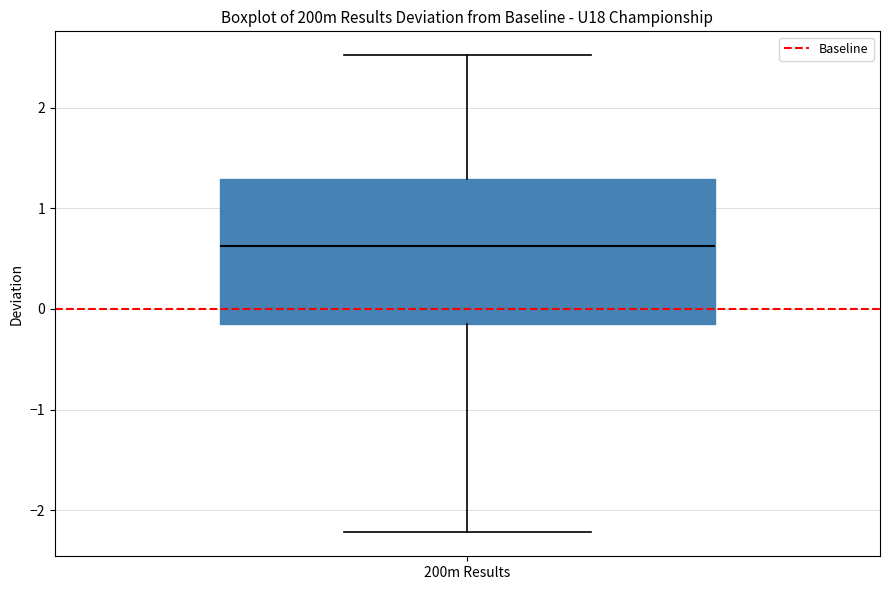

Where does the upper whisker of the box for 200m Results end on the y-axis? The values are not printed on the chart, so give them approximately, as read against the axis.

2.5